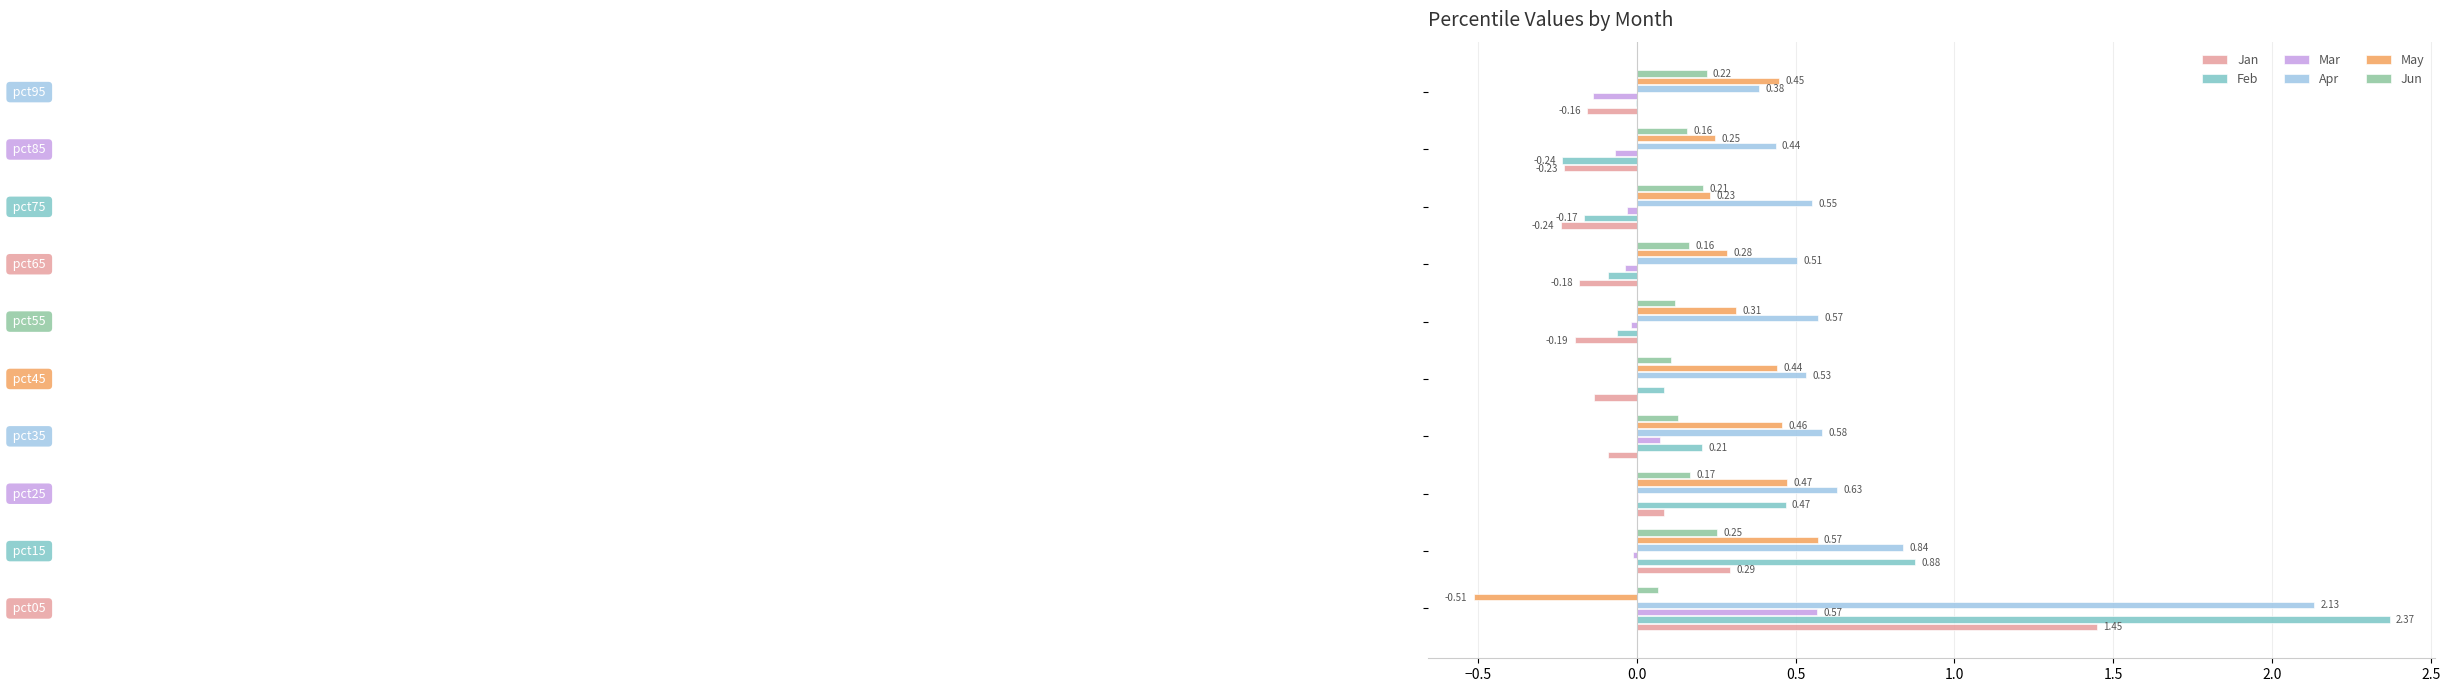

What are all the series names shown in the legend?

Jan, Feb, Mar, Apr, May, Jun